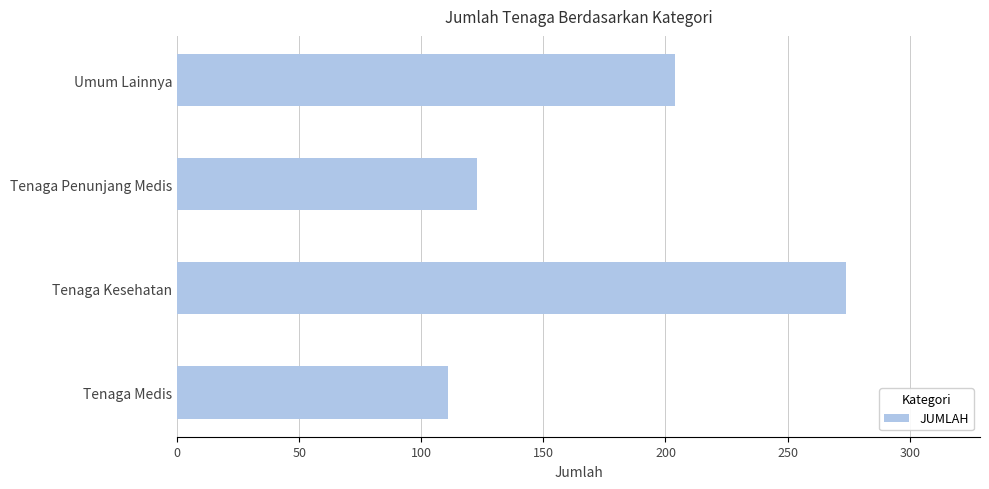

What is the average value?

178